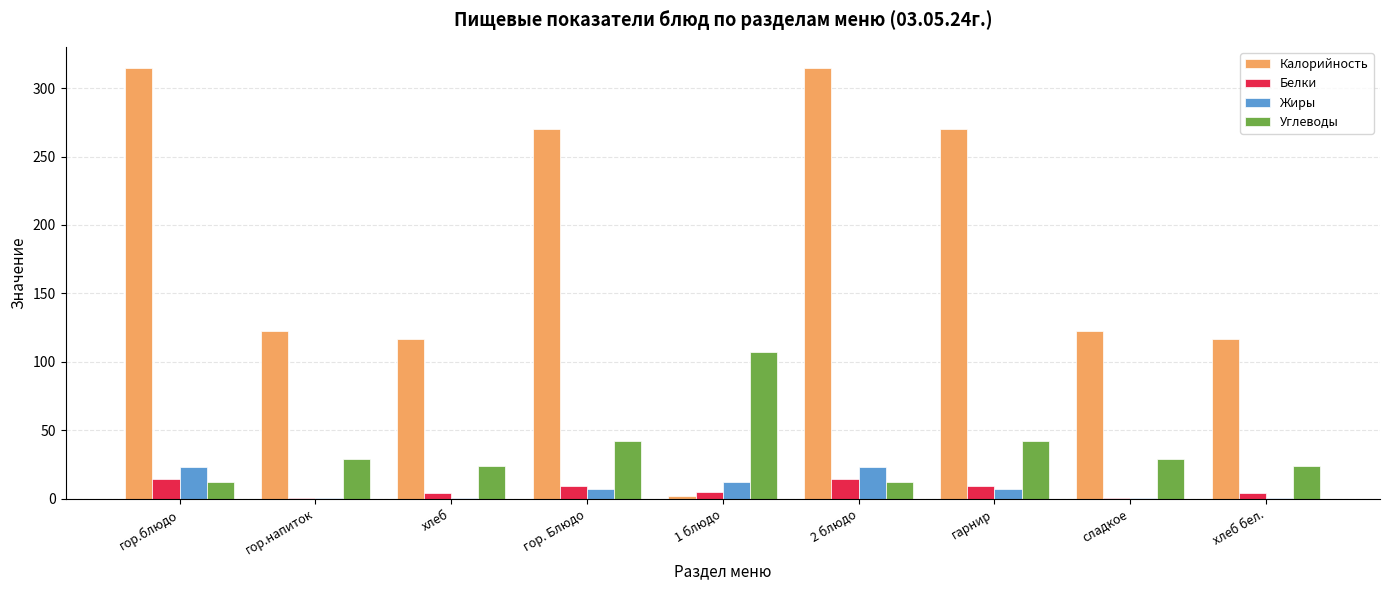

At which label does Калорийность first exceed 122?

гор.блюдо